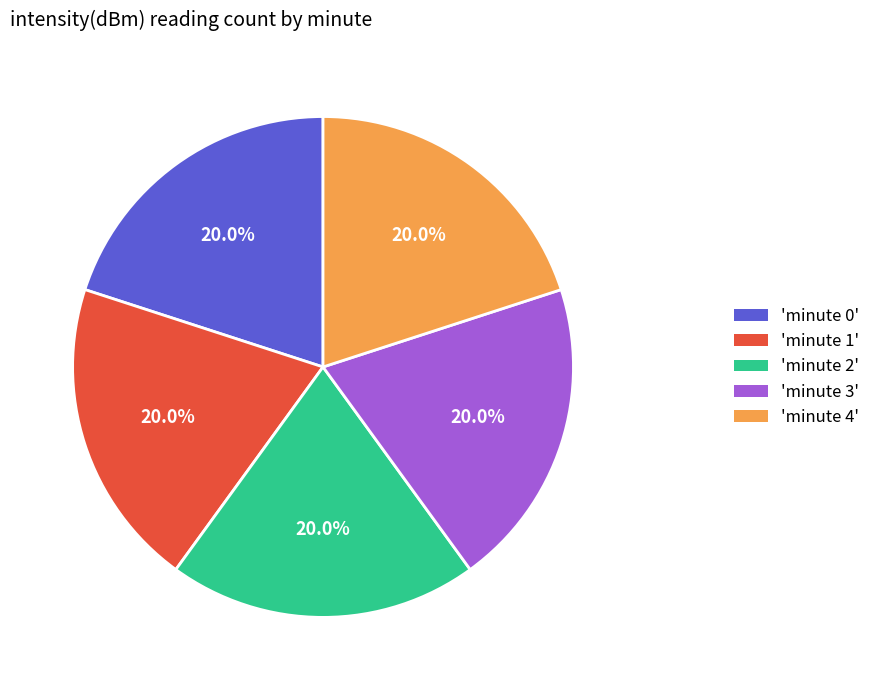

Is there any slice that represents more than half of the pie?

No